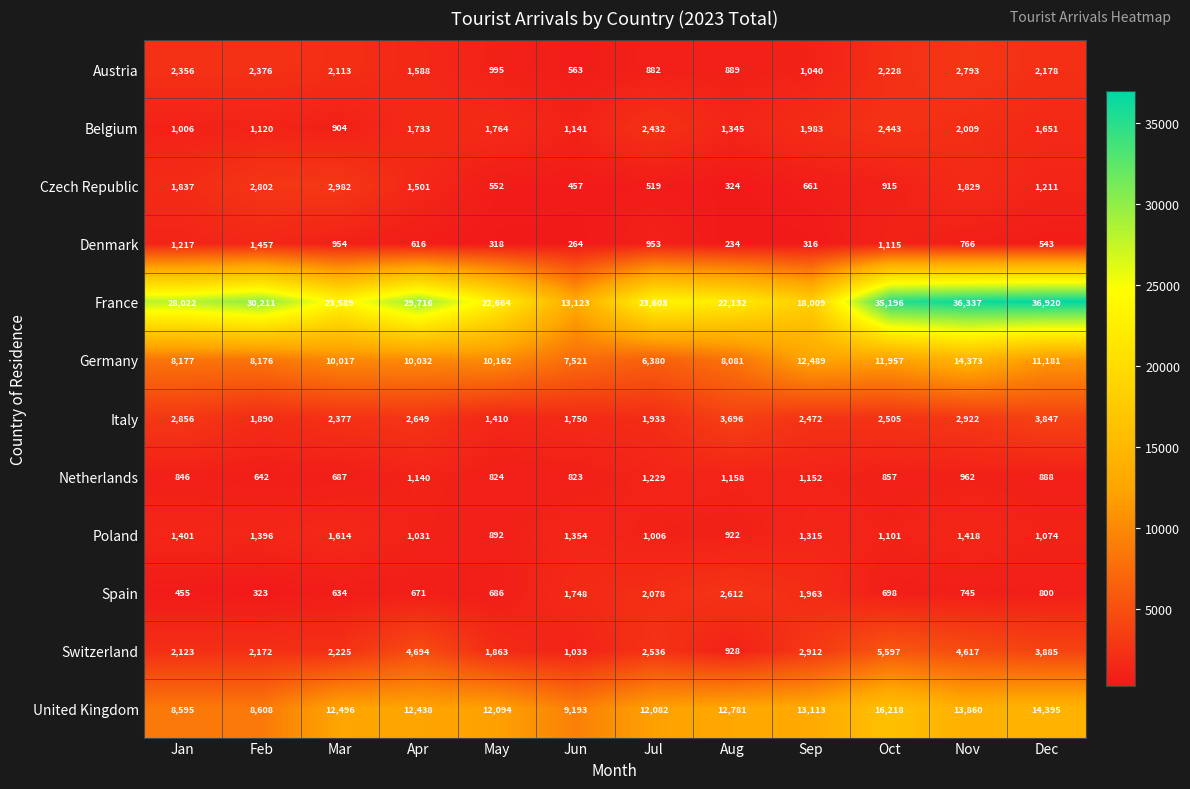

How many distinct data groups are displayed?

12